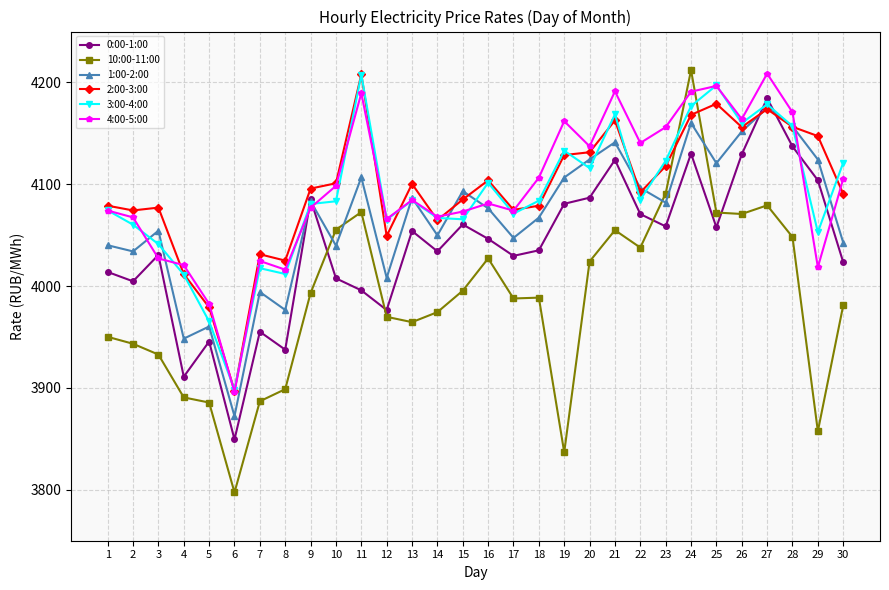

Between 7 and 21, which series saw the biggest shift?

0:00-1:00